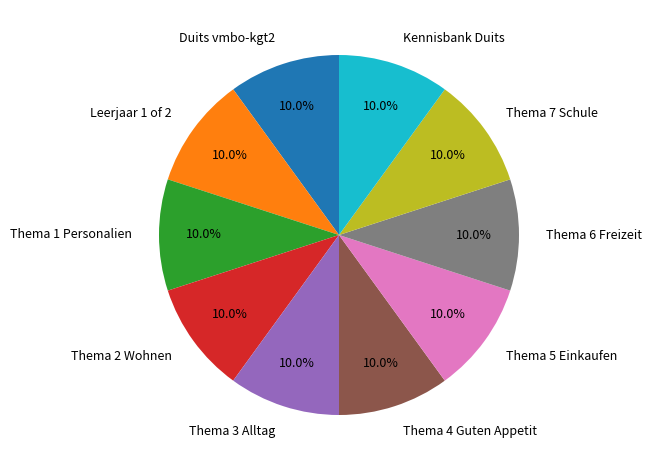

To the nearest percent, what percentage of the pie is Duits vmbo-kgt2?

10%